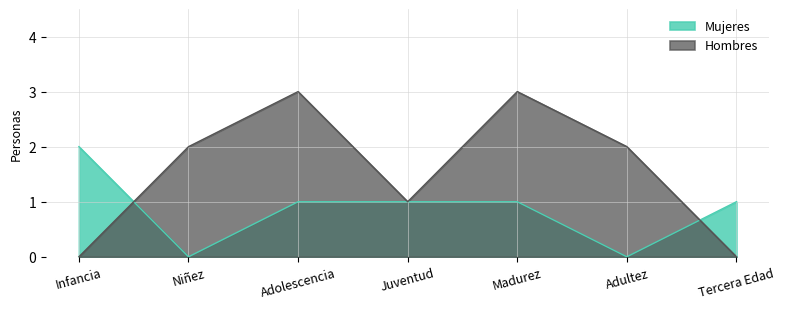

What is the sum of all Hombres values?

11